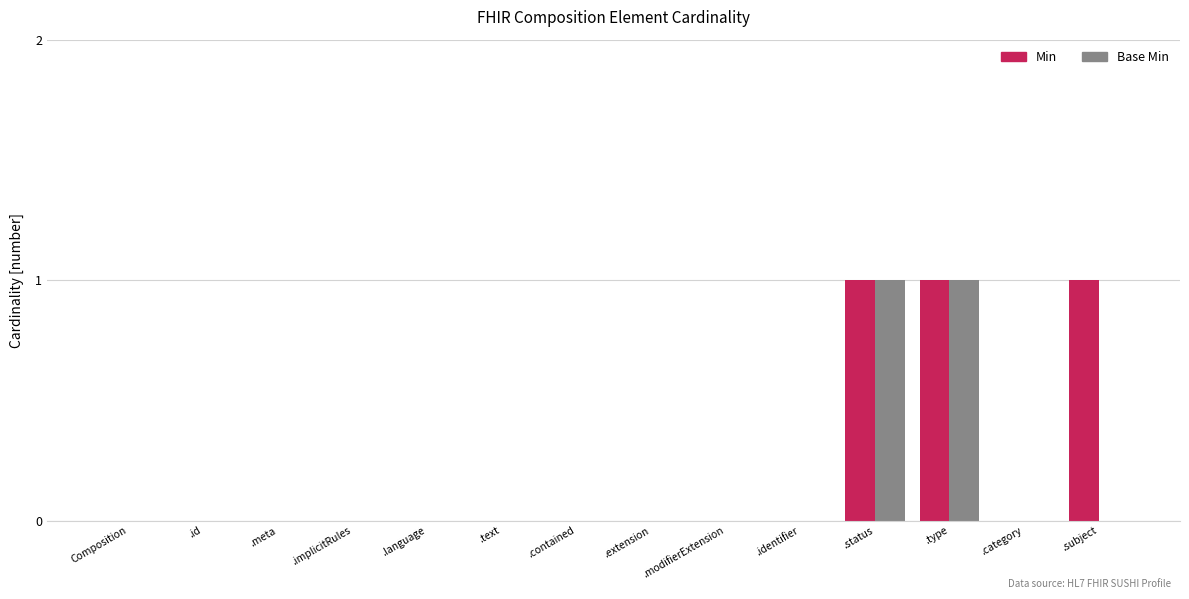

What are all the series names shown in the legend?

Min, Base Min